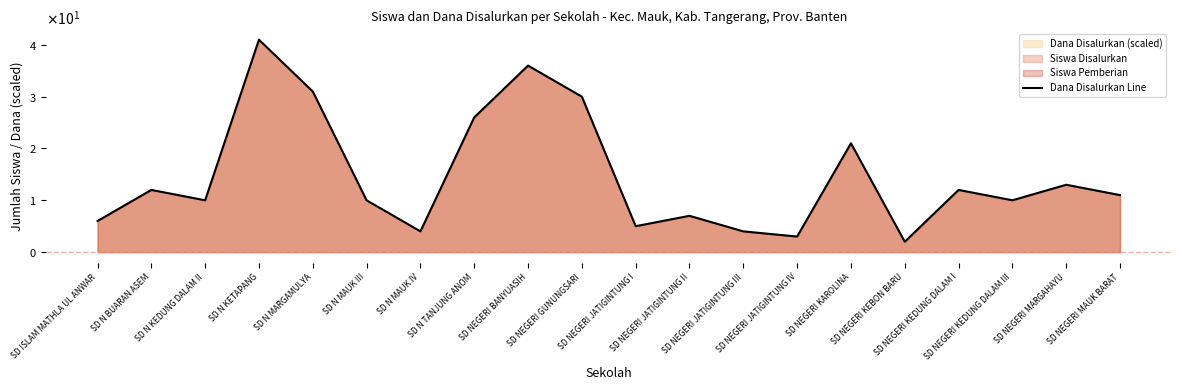

What is the maximum value shown in the chart?

41